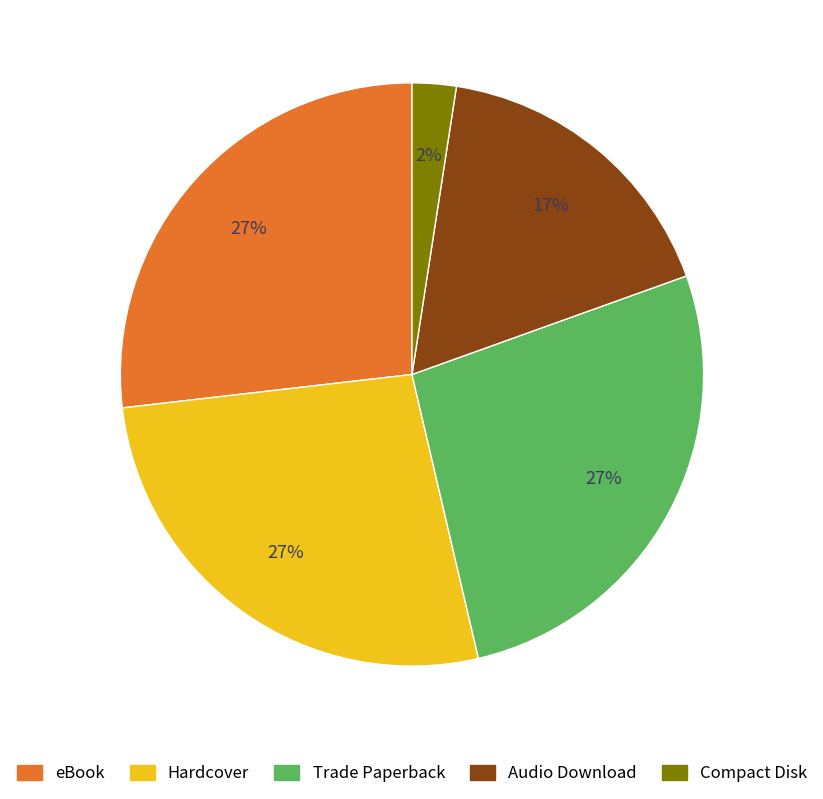

Does Hardcover account for over 50% of the chart?

No